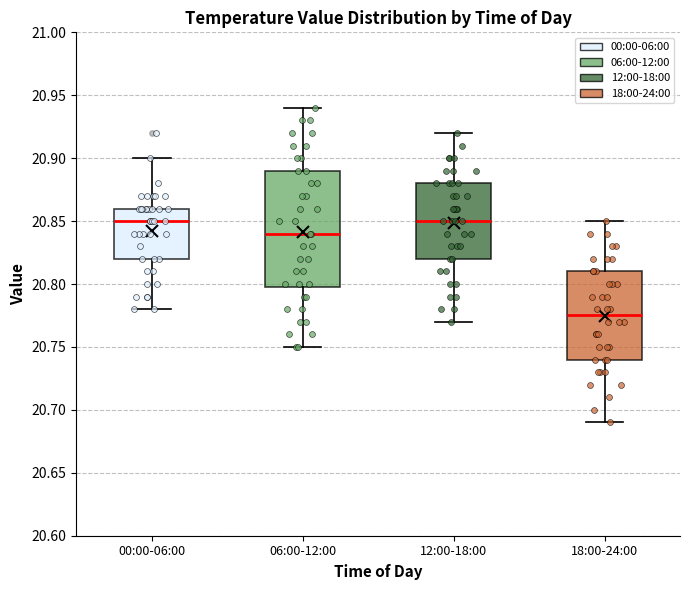

Reading left to right, read every box against the y-axis: the position of its median line, the range the box covers, and the ends of its whiskers. The values are not printed on the chart, so give them approximately, as read against the axis.

00:00-06:00: median 20.850, box 20.820 to 20.860, whiskers 20.780 to 20.900
06:00-12:00: median 20.840, box 20.800 to 20.890, whiskers 20.750 to 20.940
12:00-18:00: median 20.850, box 20.820 to 20.880, whiskers 20.770 to 20.920
18:00-24:00: median 20.775, box 20.740 to 20.810, whiskers 20.690 to 20.850